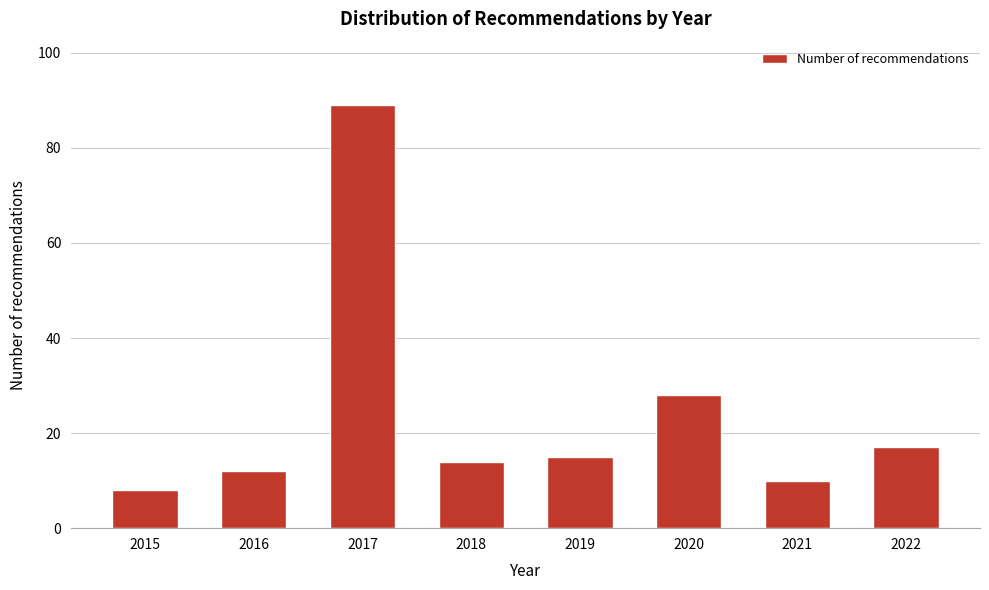

Reading right to left, list all the values displayed in this chart.

2022=17	2021=10	2020=28	2019=15	2018=14	2017=89	2016=12	2015=8